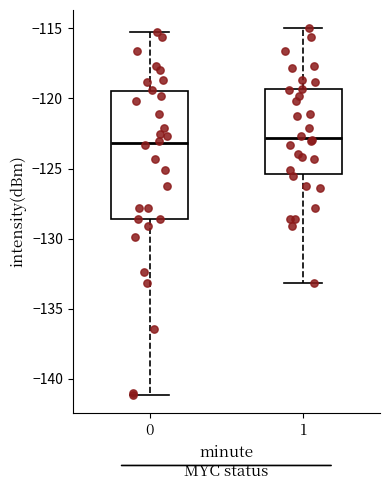

Where does the lower whisker of the box at x = 0 end on the y-axis? The values are not printed on the chart, so give them approximately, as read against the axis.

-141.0